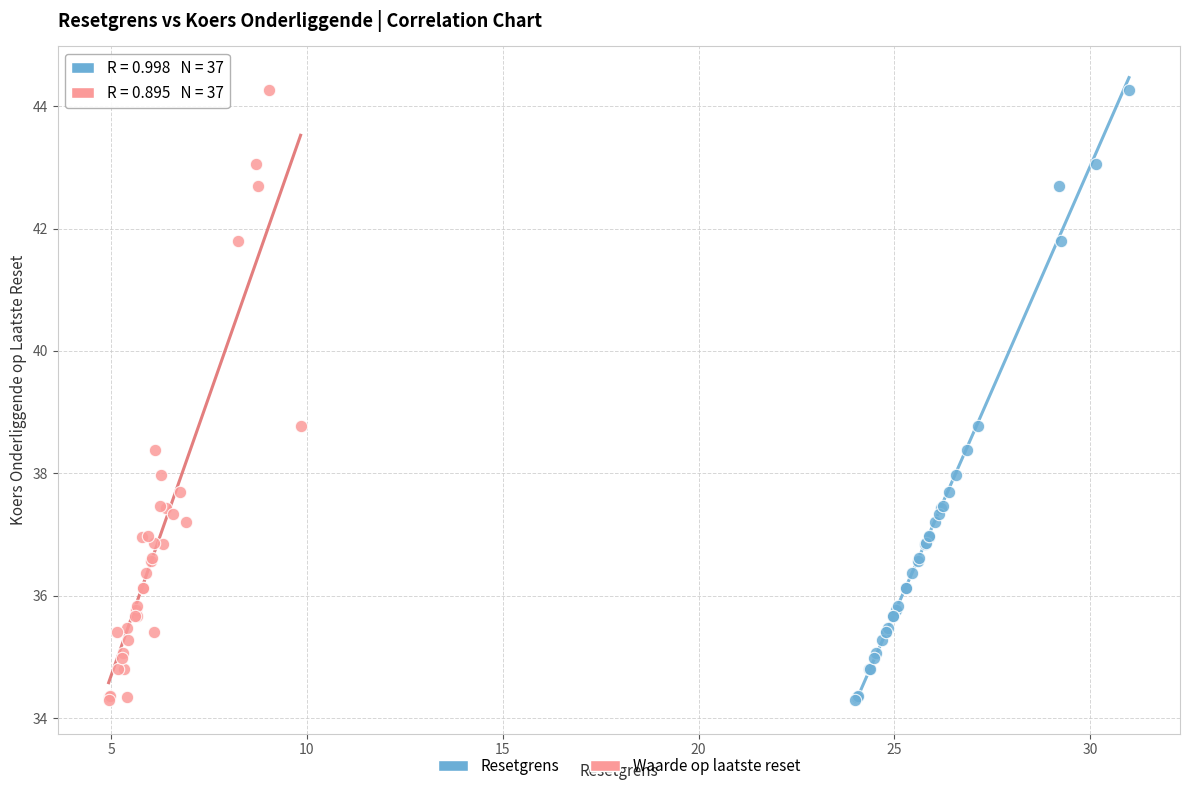

What are all the series names shown in the legend?

Resetgrens, Waarde op laatste reset